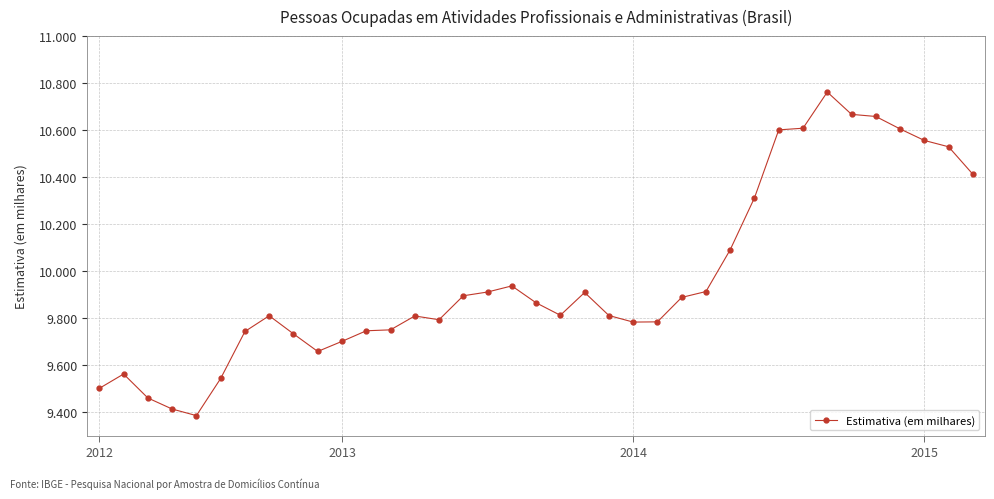

What is the maximum value shown in the chart?

10762